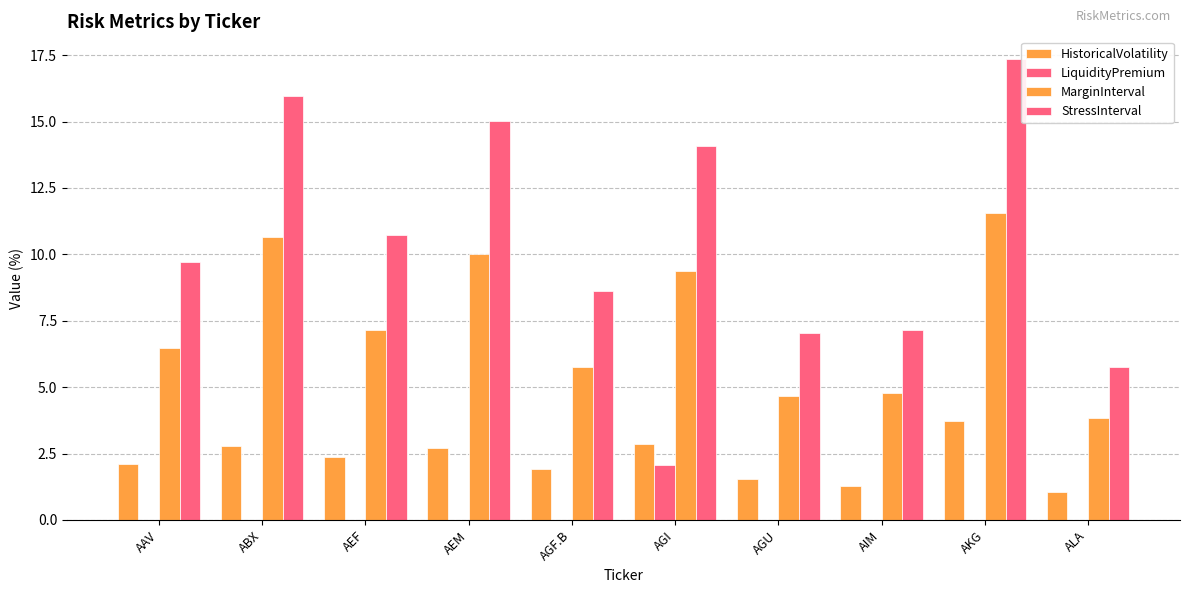

What is the sum of all LiquidityPremium values?

2.1